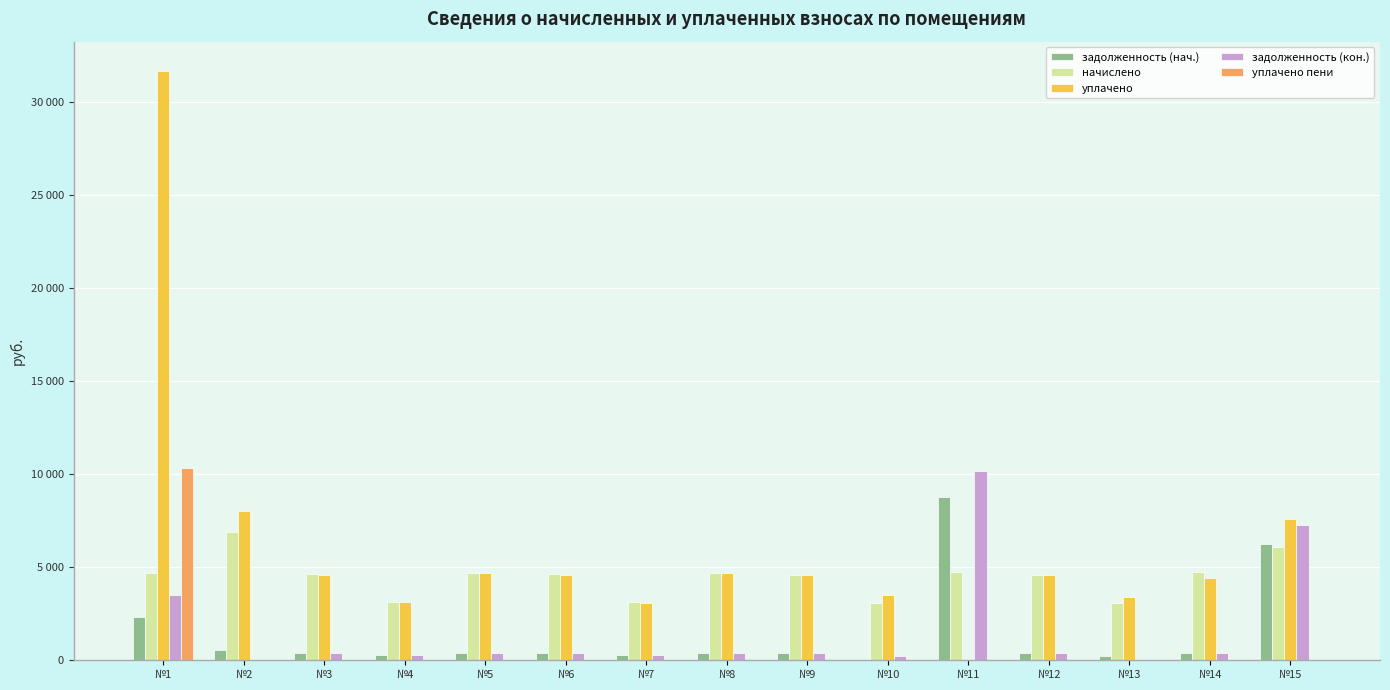

What are all the series names shown in the legend?

задолженность (нач.), начислено, уплачено, задолженность (кон.), уплачено пени